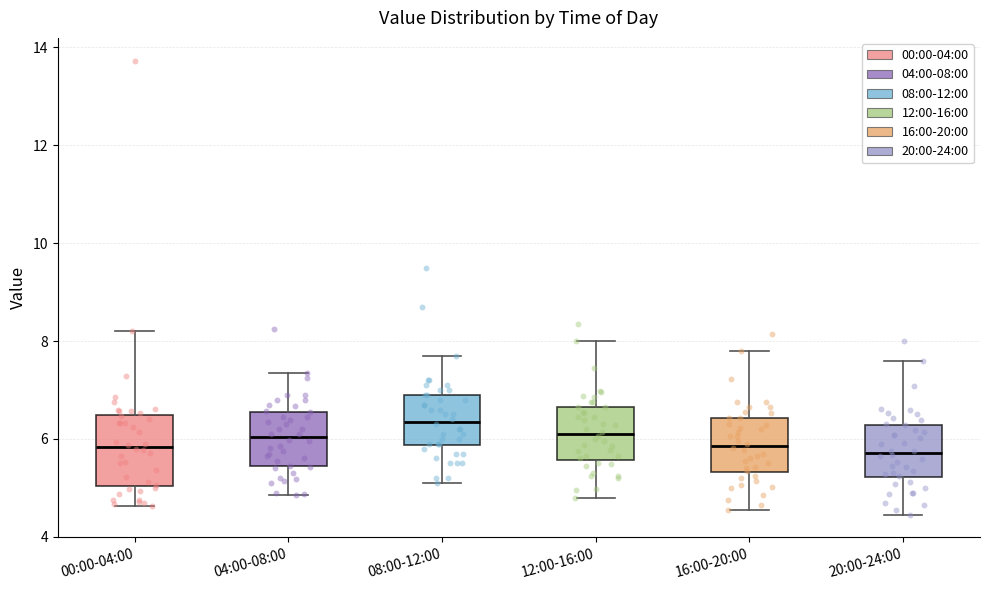

Comparing the boxes themselves (not the whiskers), which one is the tallest?

00:00-04:00